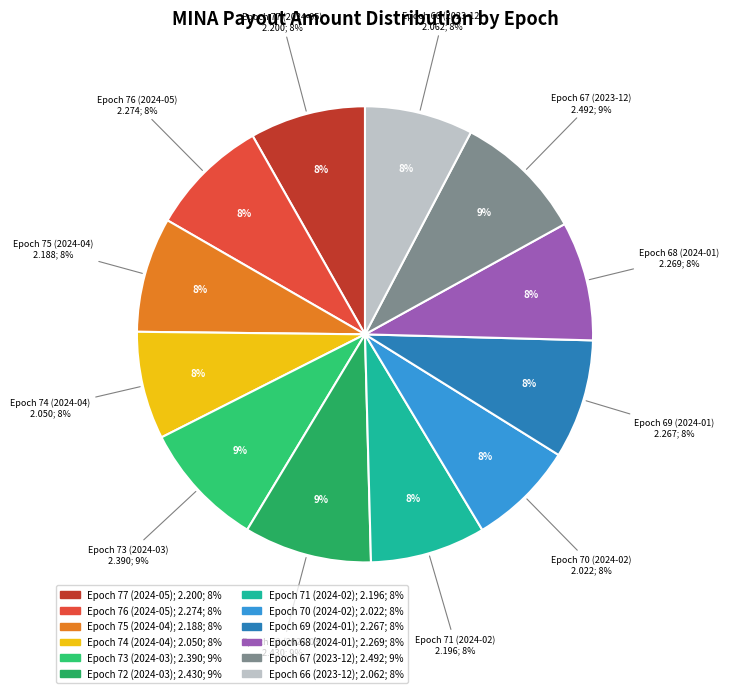

To the nearest percent, what percentage of the pie is Epoch 66 (2023-12)?

8%